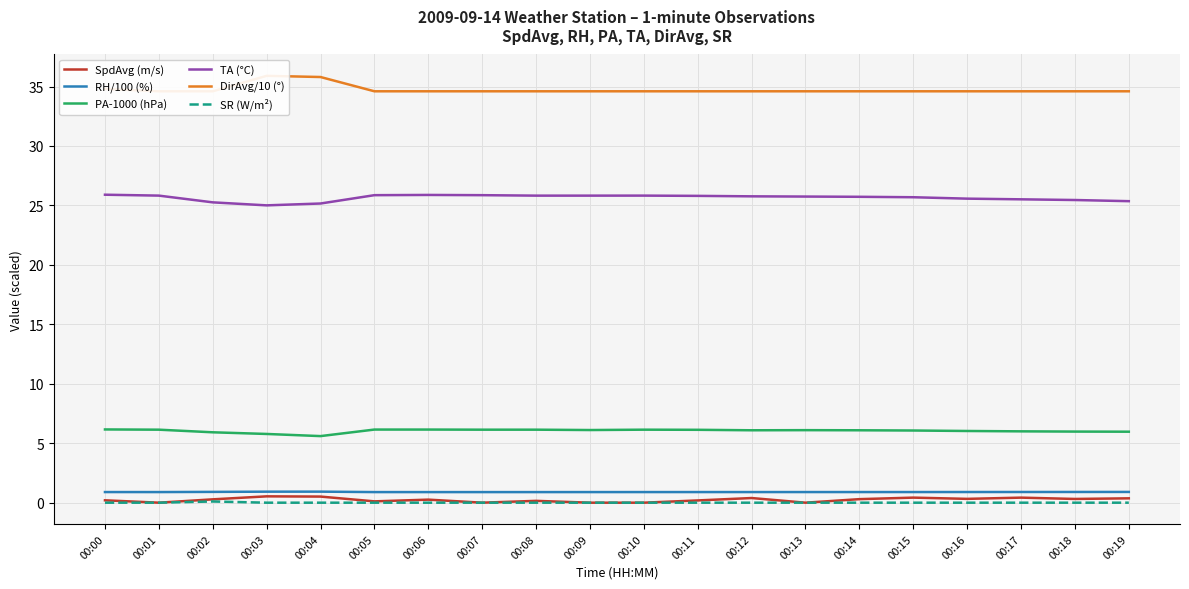

What is the sum of the SpdAvg (m/s) values at 00:00 and 00:16?

0.5